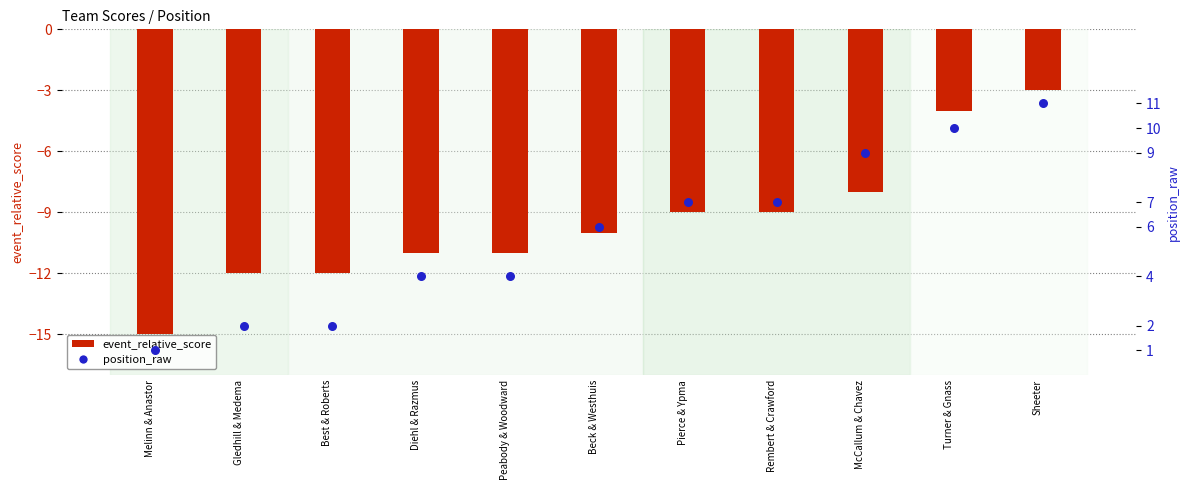

At which category is the sum across all series the highest?

Sheeter